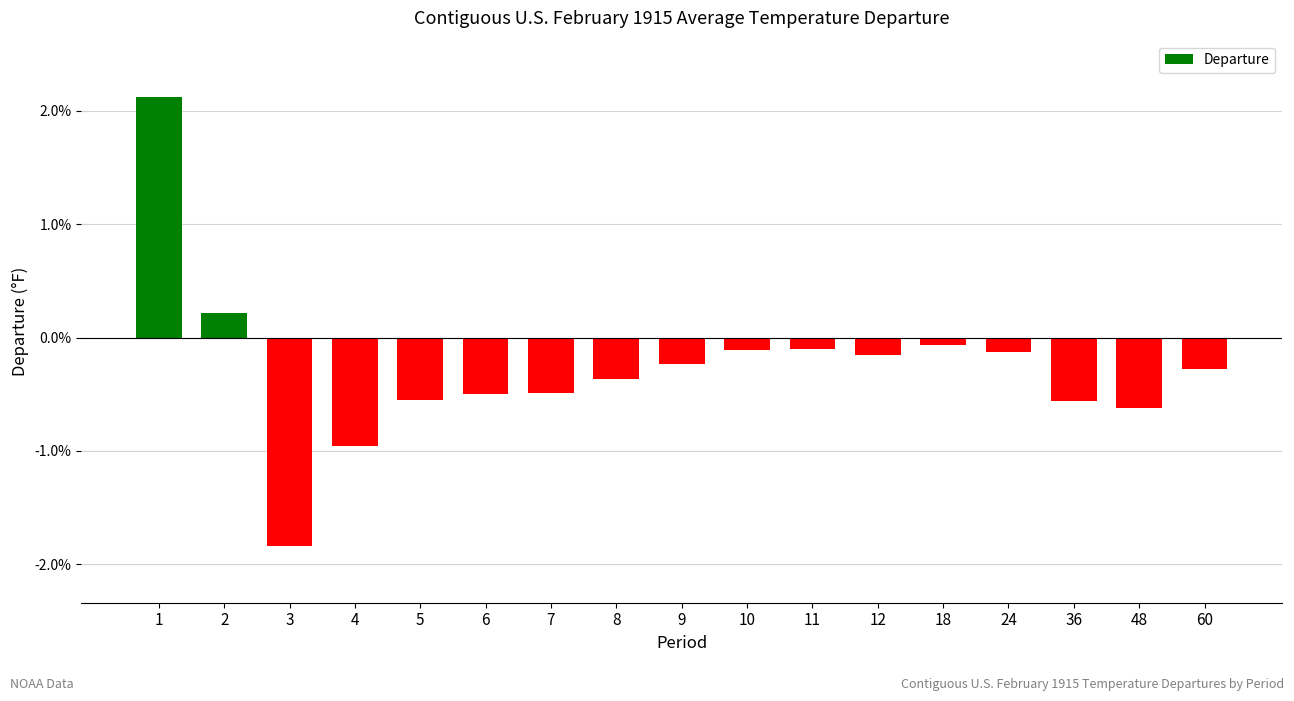

What is the smallest value displayed?

-1.8